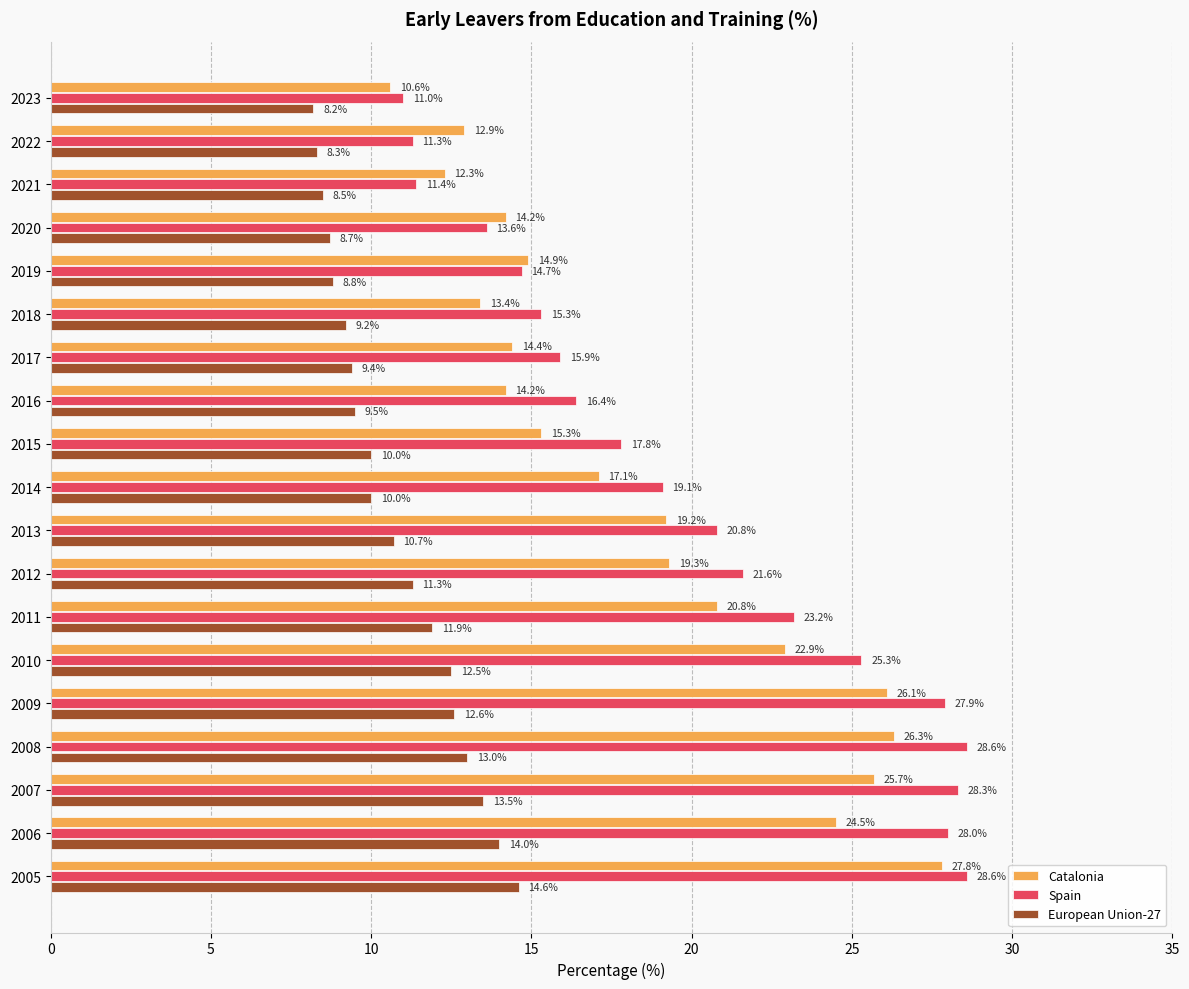

True or false: Catalonia has a value of 20.8 at 2011.

True